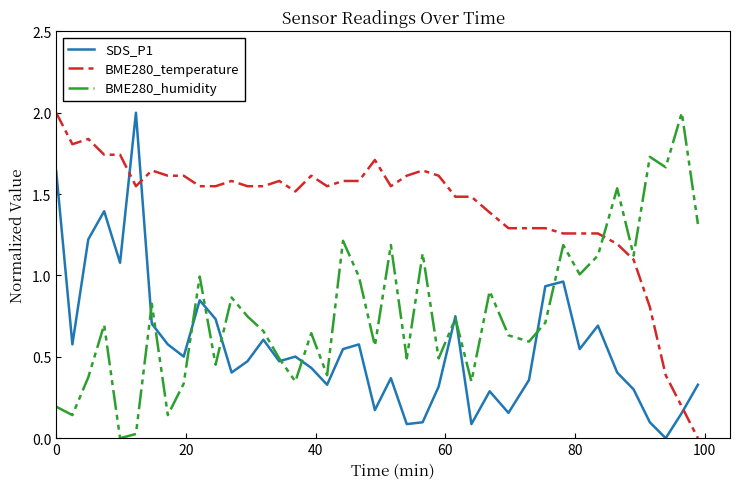

Which series has the largest total across all categories?

BME280_temperature